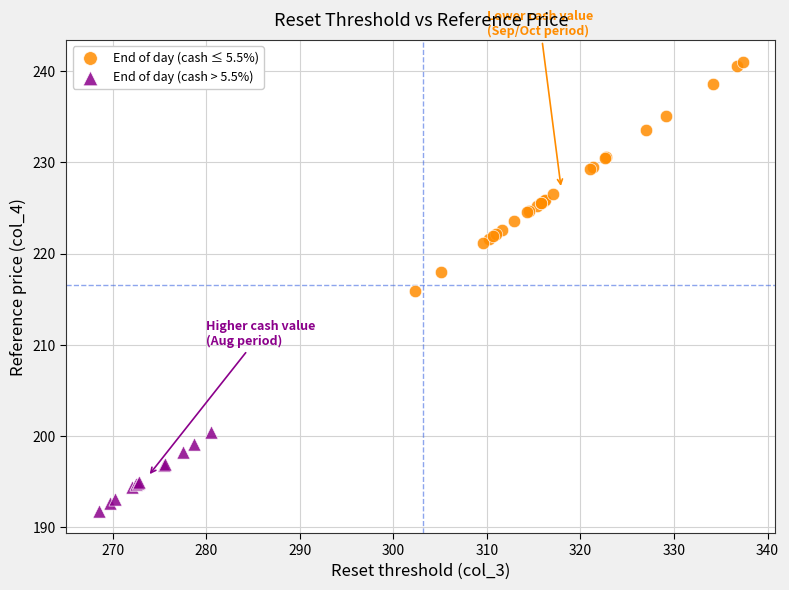

Which series has the largest Y range (max minus min)?

End of day (cash ≤ 5.5%)